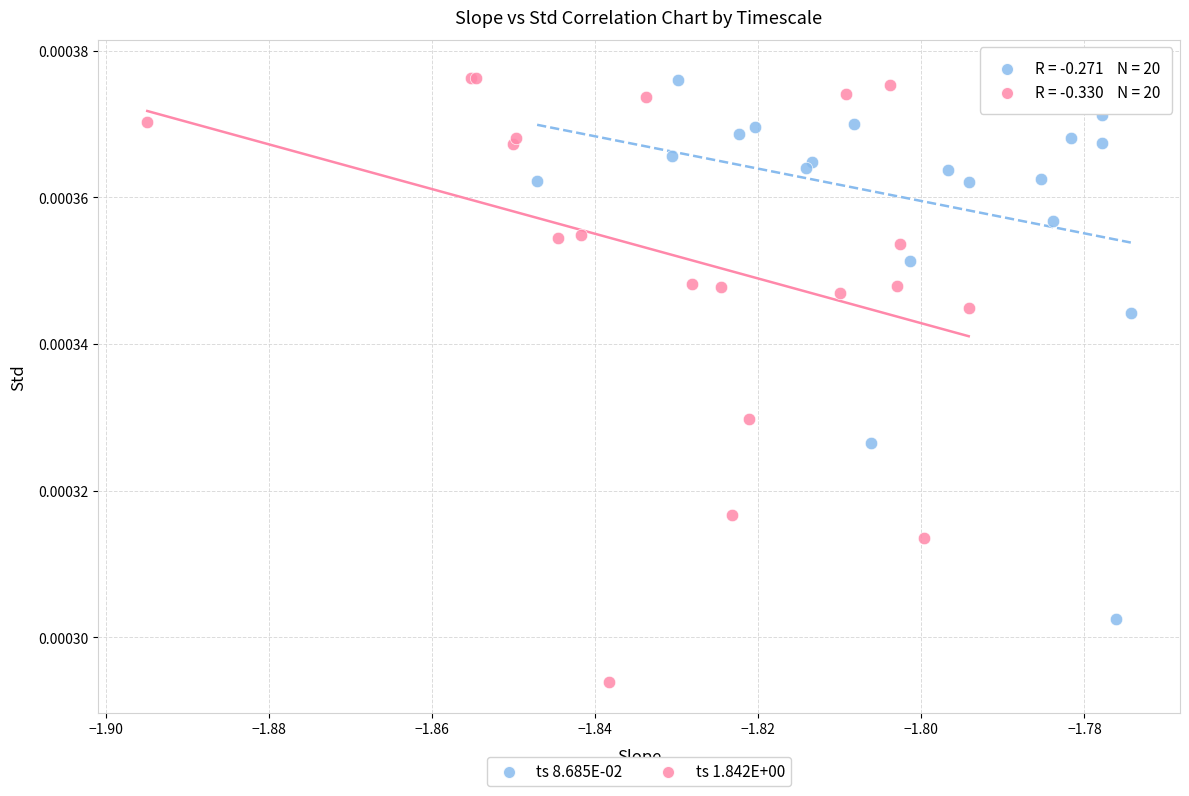

Which series contains the lowest Y value?

ts 1.842E+00